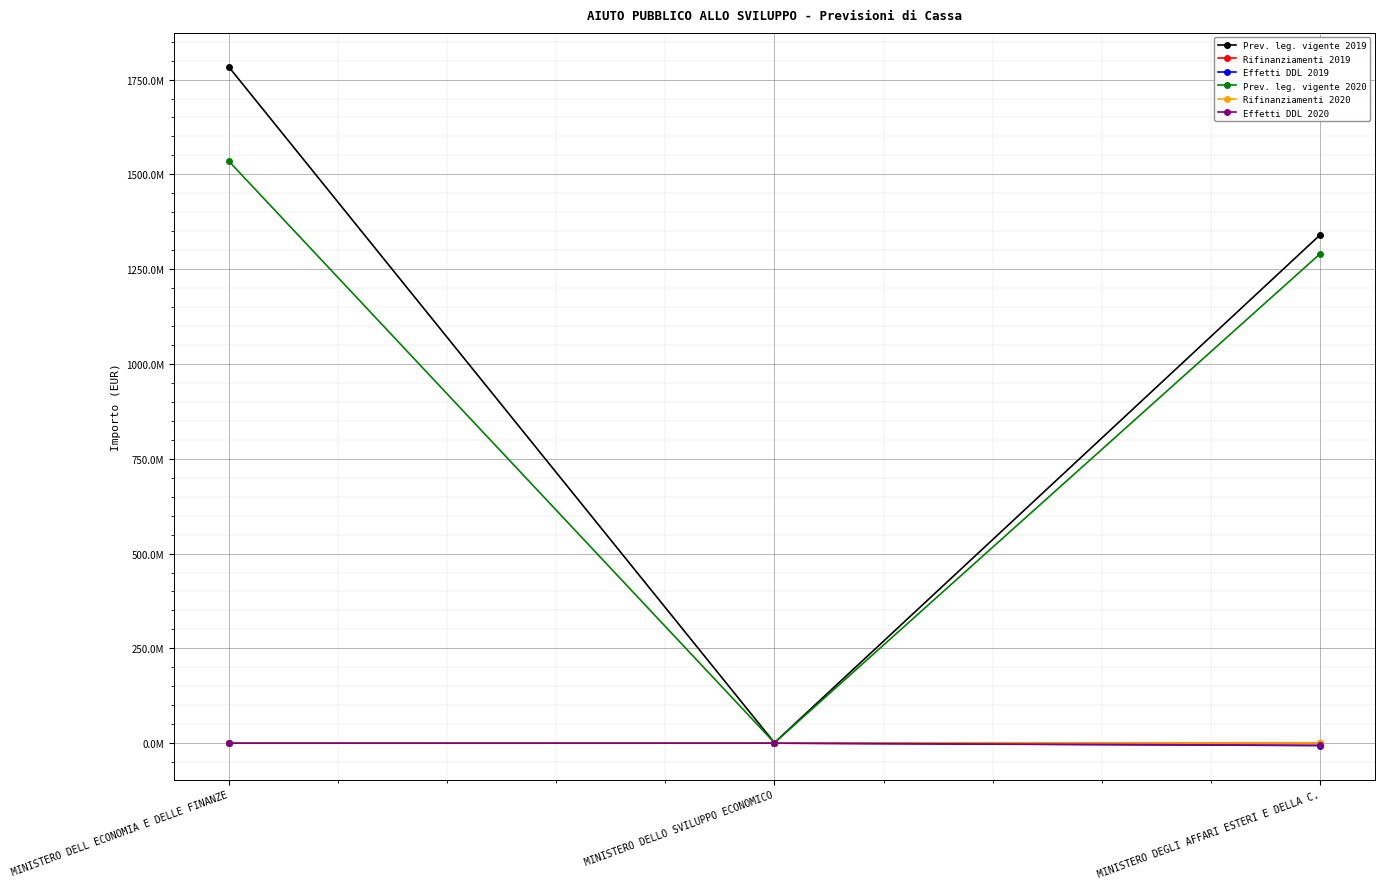

Which category has the highest value across all series?

MINISTERO DELL ECONOMIA E DELLE FINANZE